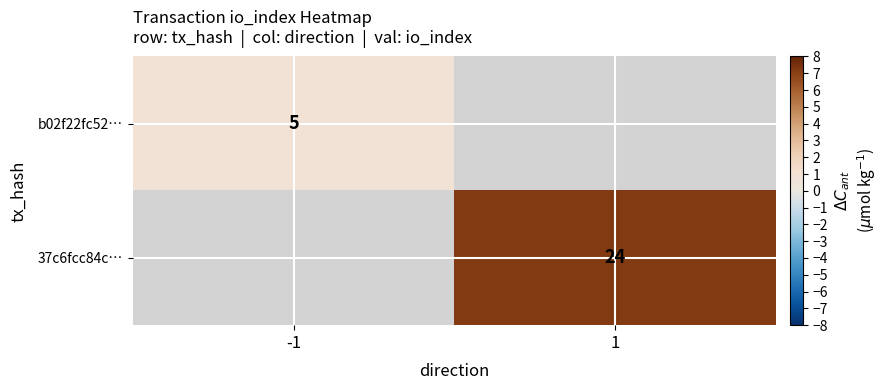

Is the value of 37c6fcc84c… at 1 greater than the value of b02f22fc52… at -1?

Yes